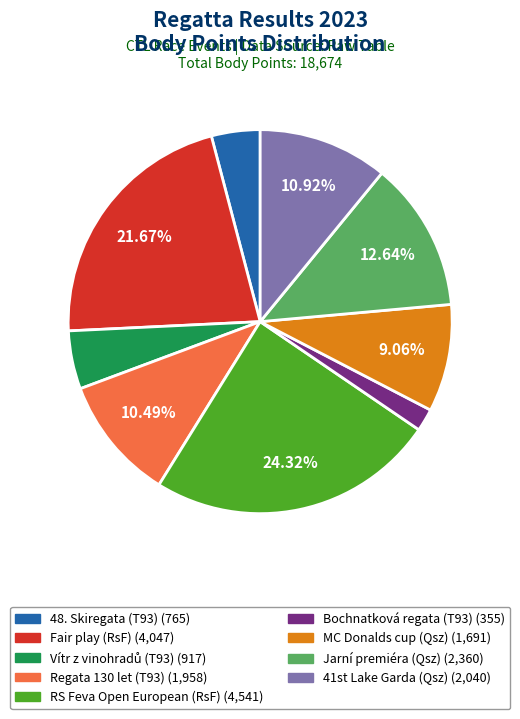

Is there a majority slice in this chart?

No